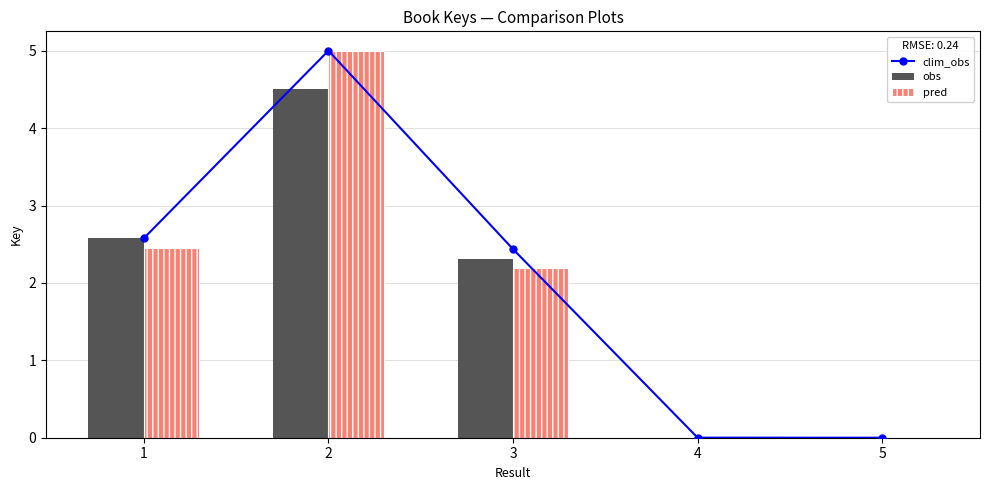

What is the maximum value for obs?

4.5